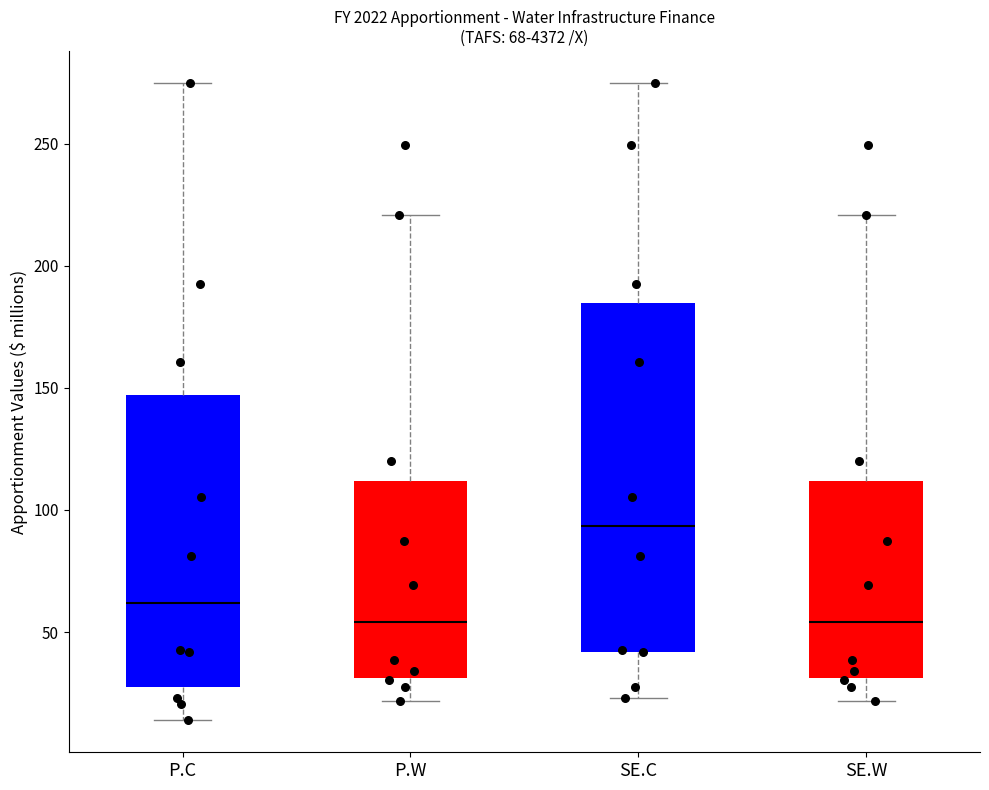

Which box has the highest median line?

SE.C